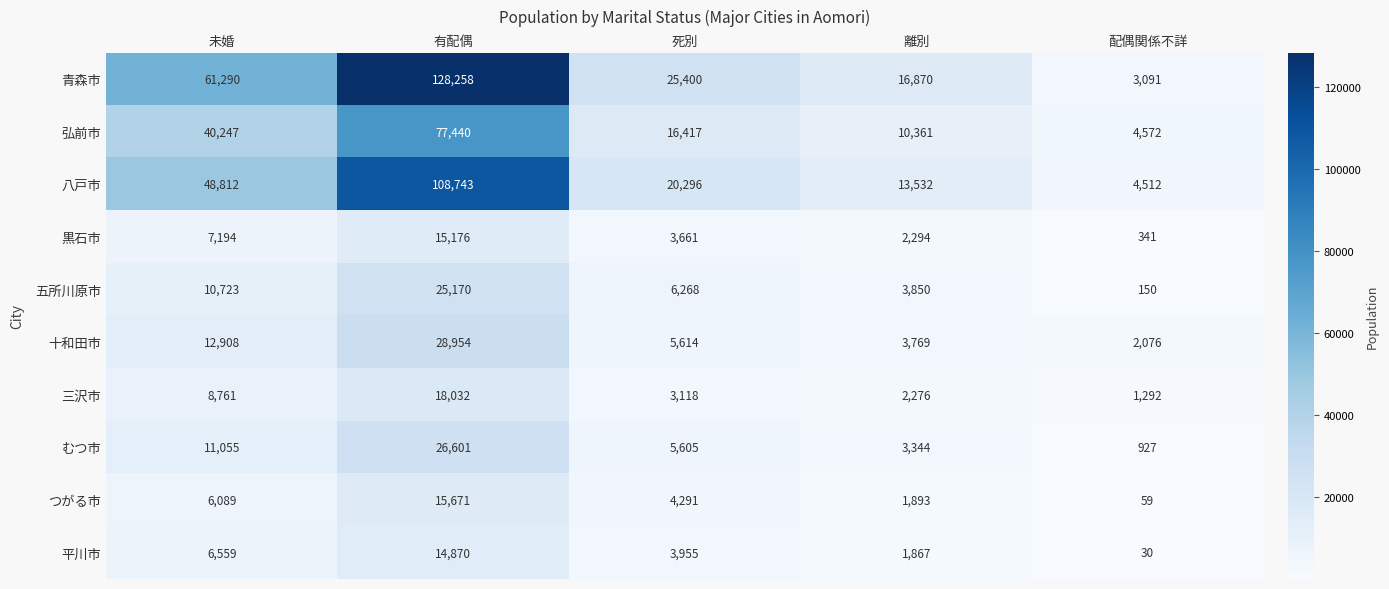

How many data points does each series have?

5